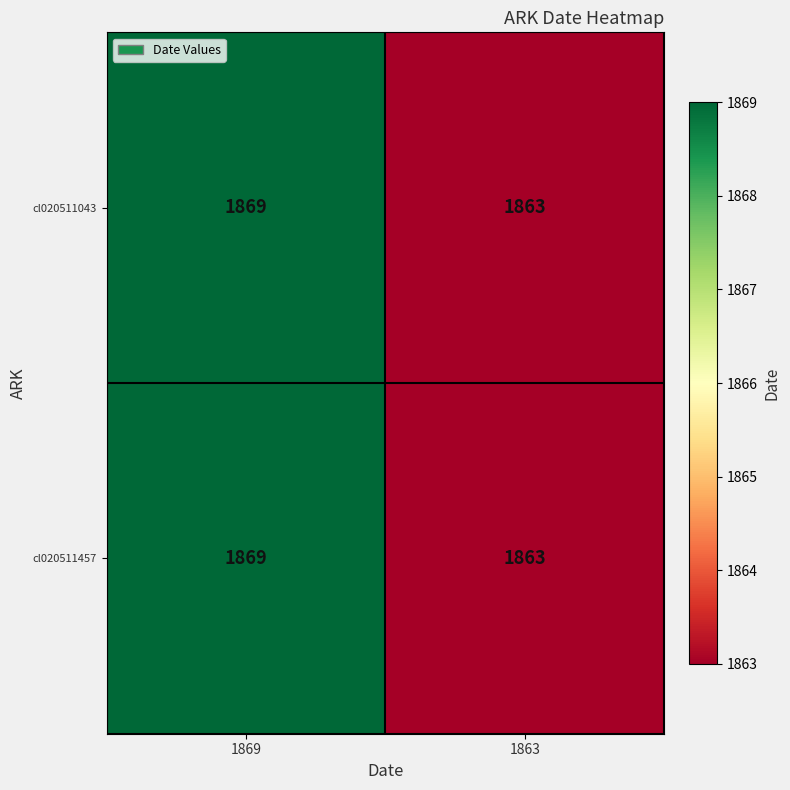

Which category has the highest value in the cl020511457 series?

1869